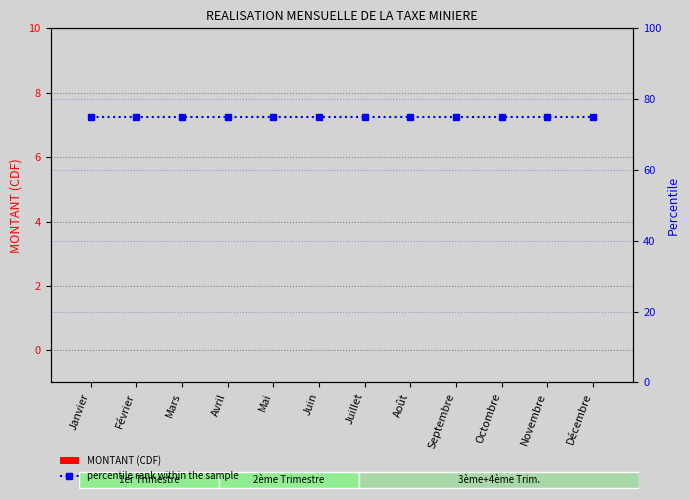

Reading left to right, extract all data points from this chart.

MONTANT (CDF): Janvier=0	Février=0	Mars=0	Avril=0	Mai=0	Juin=0	Juillet=0	Août=0	Septembre=0	Octombre=0	Novembre=0	Décembre=0
percentile rank within the sample: Janvier=75	Février=75	Mars=75	Avril=75	Mai=75	Juin=75	Juillet=75	Août=75	Septembre=75	Octombre=75	Novembre=75	Décembre=75